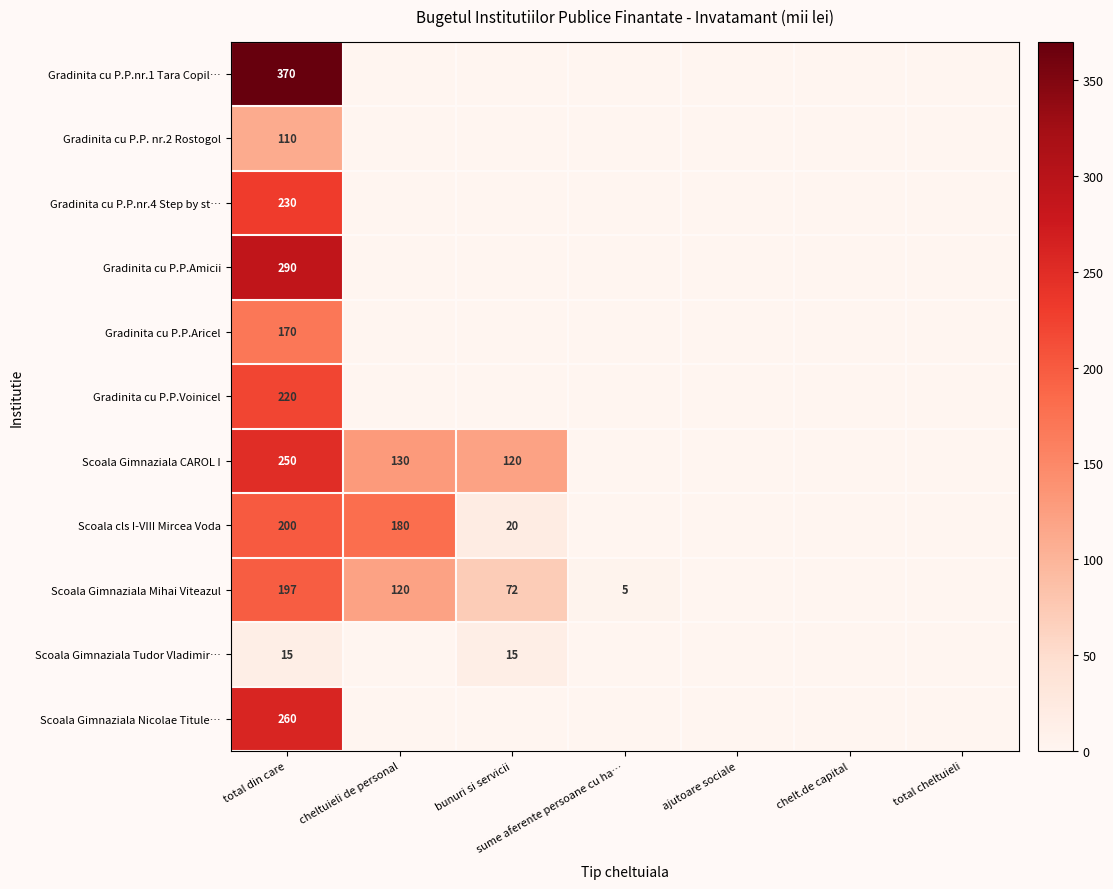

Is it true that Scoala Gimnaziala Mihai Viteazul equals 120 at cheltuieli de personal?

True